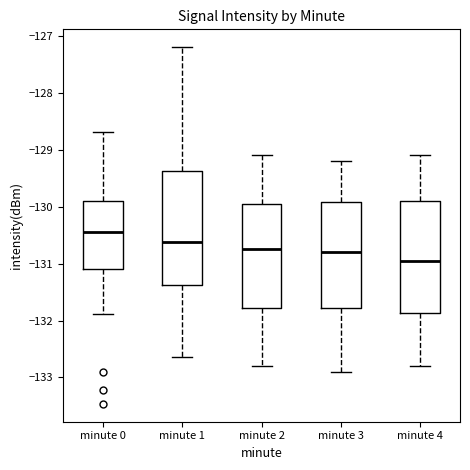

Reading left to right, transcribe this box plot: for each box, give where its median line is, the range the box spans, and where its two whiskers end, as read against the y-axis. The values are not printed on the chart, so give them approximately, as read against the axis.

minute 0: median -130.5, box -131.1 to -129.9, whiskers -131.9 to -128.7
minute 1: median -130.6, box -131.4 to -129.4, whiskers -132.6 to -127.2
minute 2: median -130.7, box -131.8 to -129.9, whiskers -132.8 to -129.1
minute 3: median -130.8, box -131.8 to -129.9, whiskers -132.9 to -129.2
minute 4: median -130.9, box -131.9 to -129.9, whiskers -132.8 to -129.1